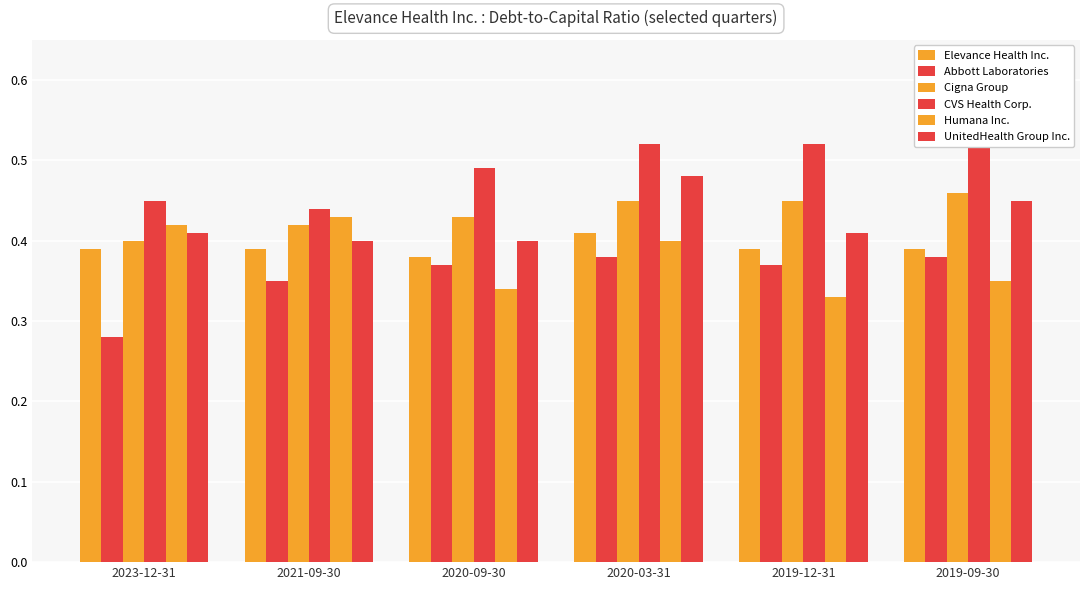

Does the chart contain any negative values?

No